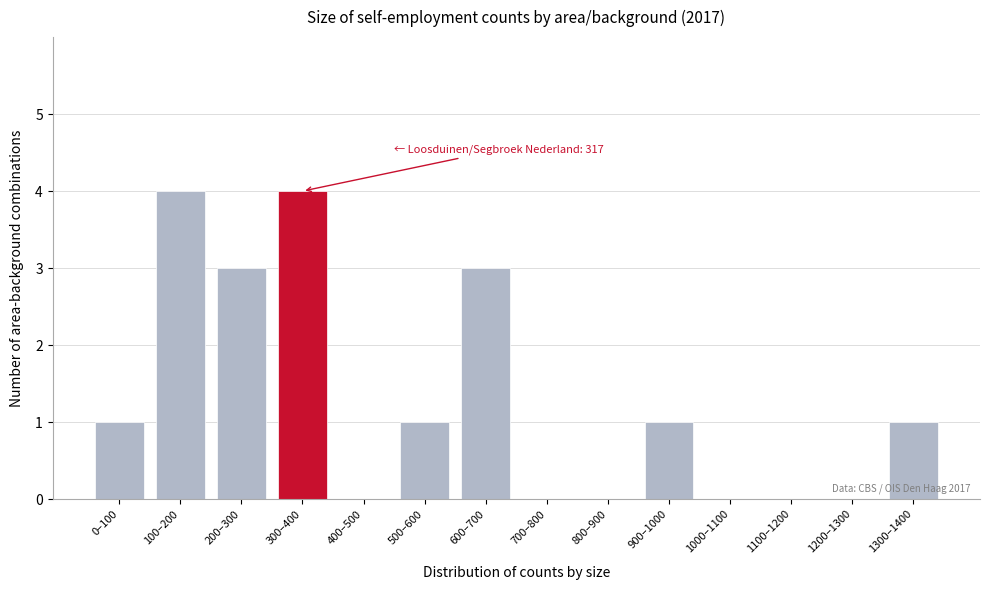

Reading left to right, extract all data points from this chart.

0–100=1	100–200=4	200–300=3	300–400=4	400–500=0	500–600=1	600–700=3	700–800=0	800–900=0	900–1000=1	1000–1100=0	1100–1200=0	1200–1300=0	1300–1400=1